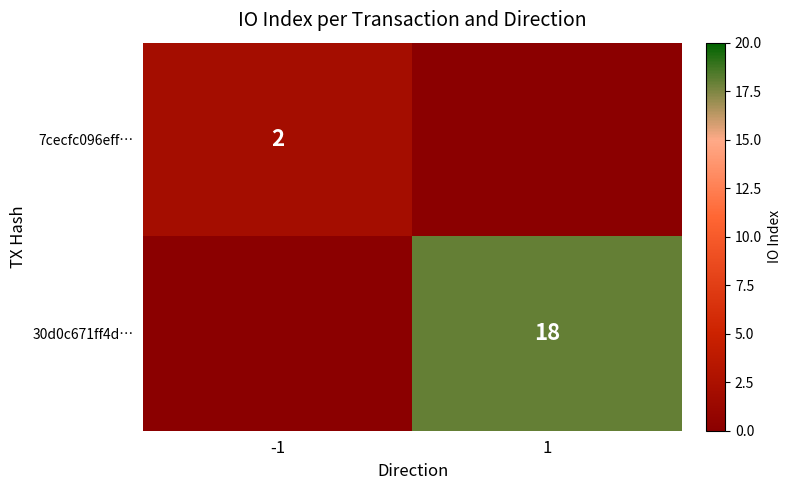

The value of 30d0c671ff4d… at 1 is 32. True or false?

False